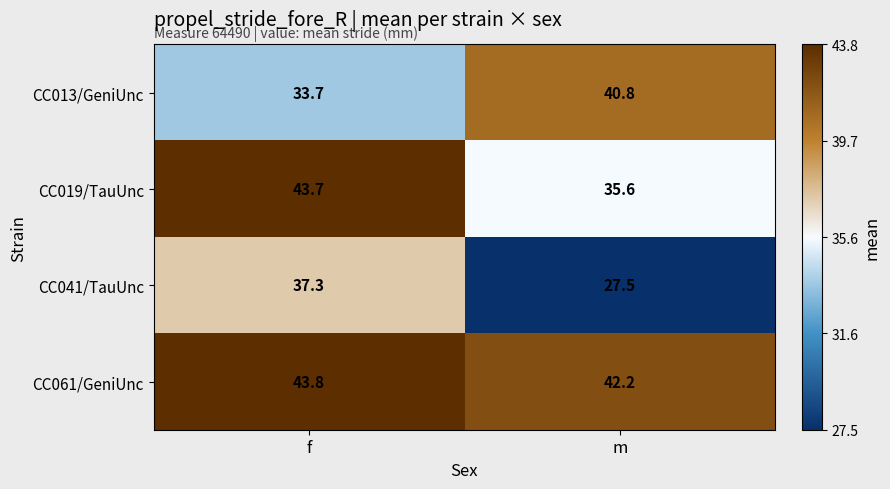

True or false: CC061/GeniUnc has a value of 43.8 at f.

True